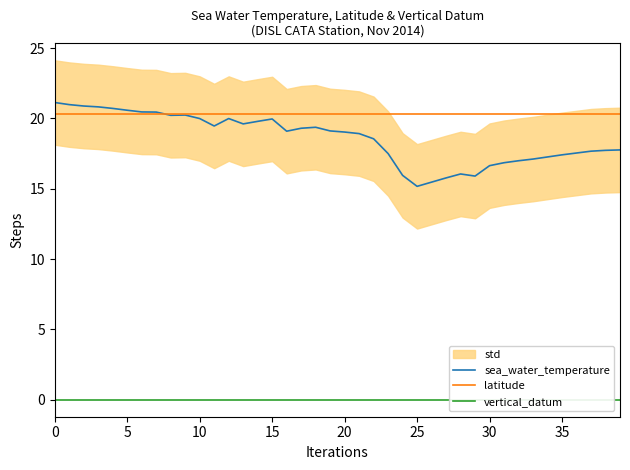

List the series in order of their peak value, highest first.

sea_water_temperature, latitude, vertical_datum